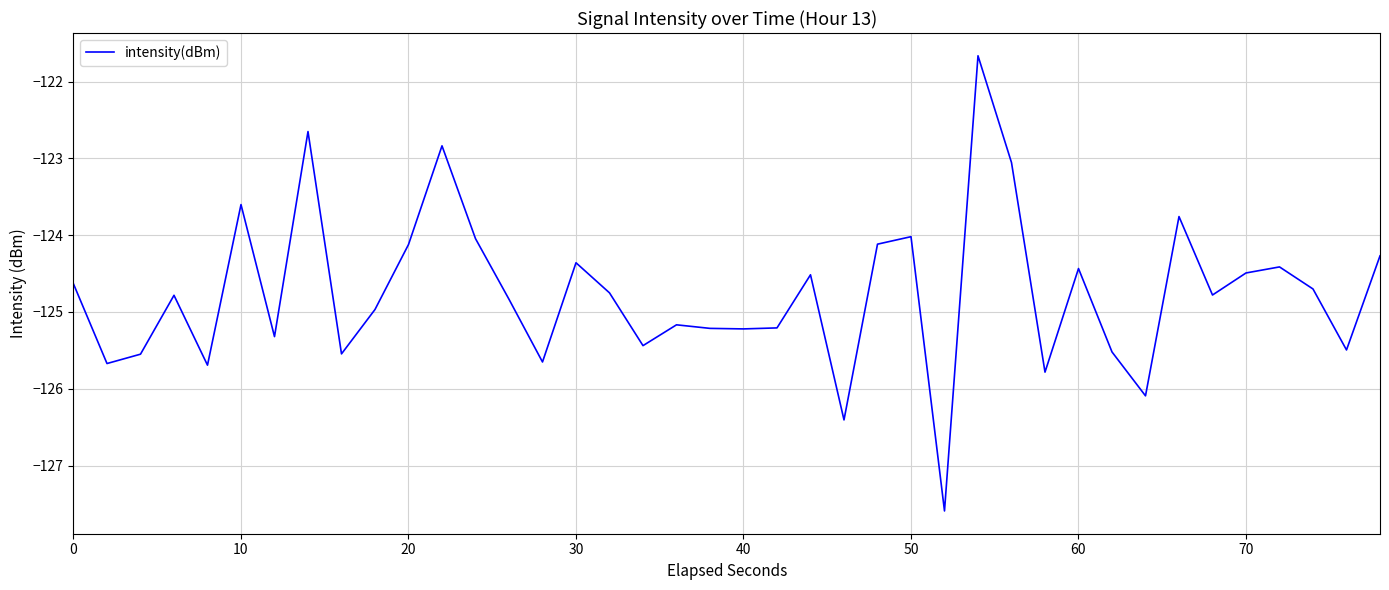

What is the difference between the maximum and minimum values?

5.9